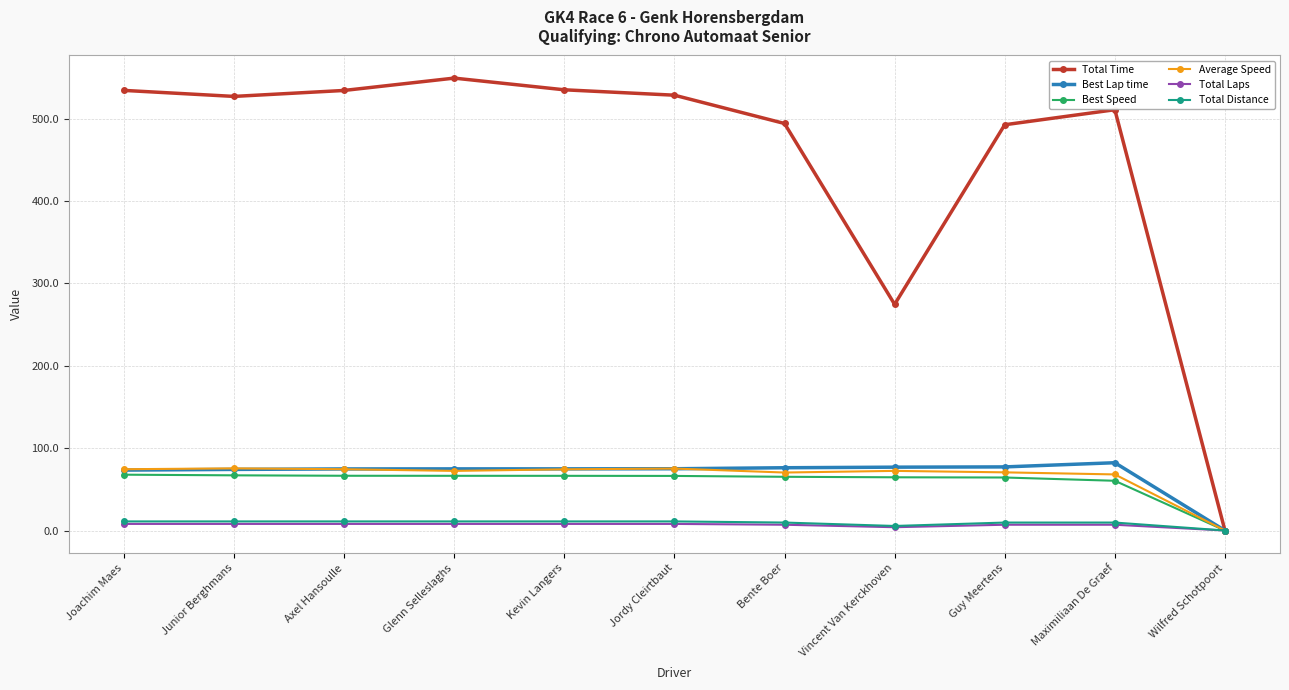

Which series has the widest spread of values?

Total Time